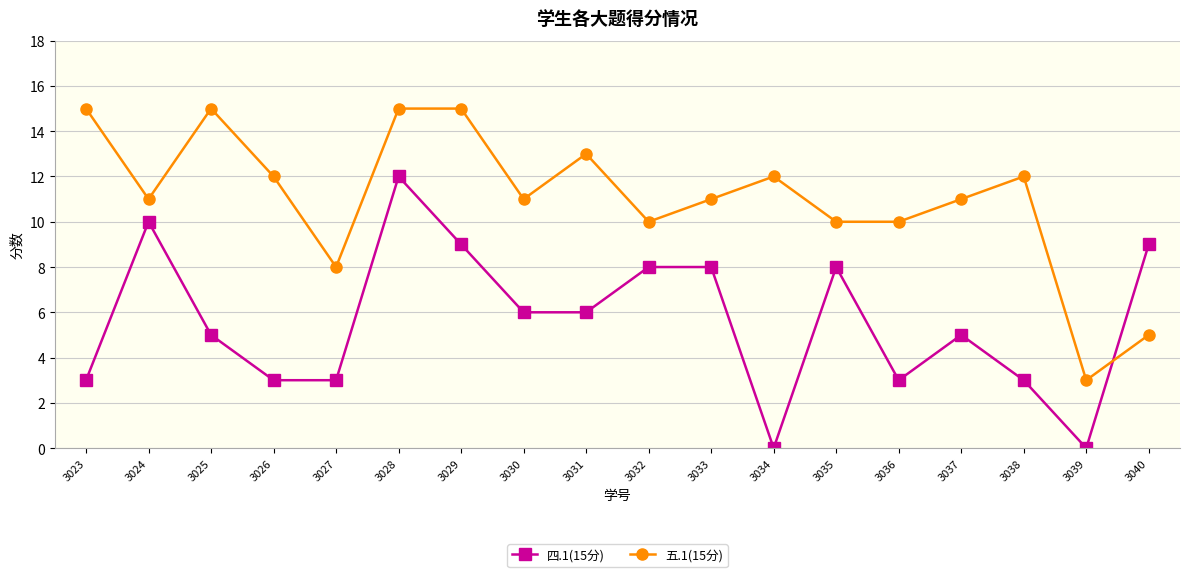

What is the value of the 五.1(15分) point at the 18th from the left?

5